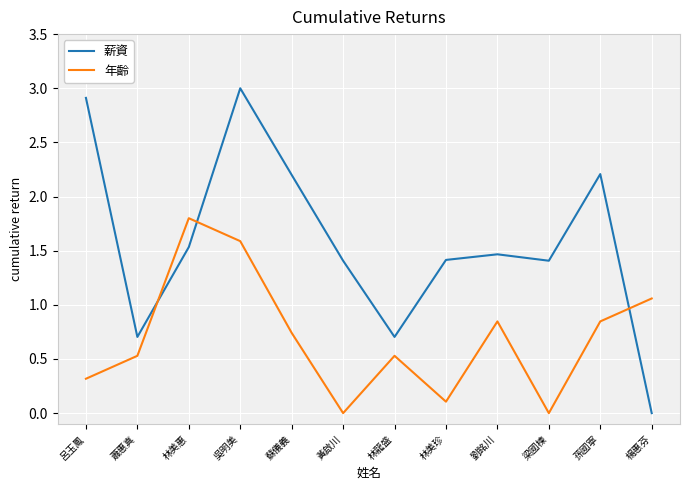

True or false: 薪資 has a value of 2.9 at 呂玉鳳.

True